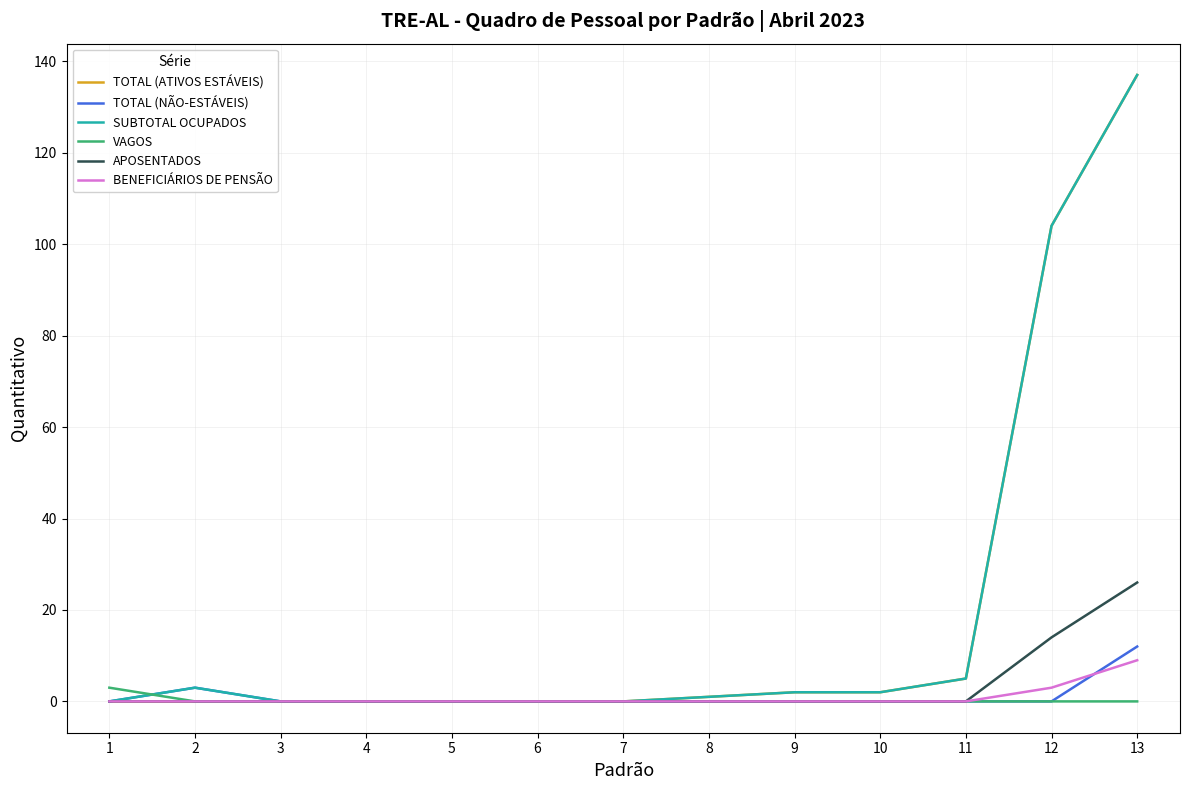

Count the BENEFICIÁRIOS DE PENSÃO values in the range 0 to 1.

11